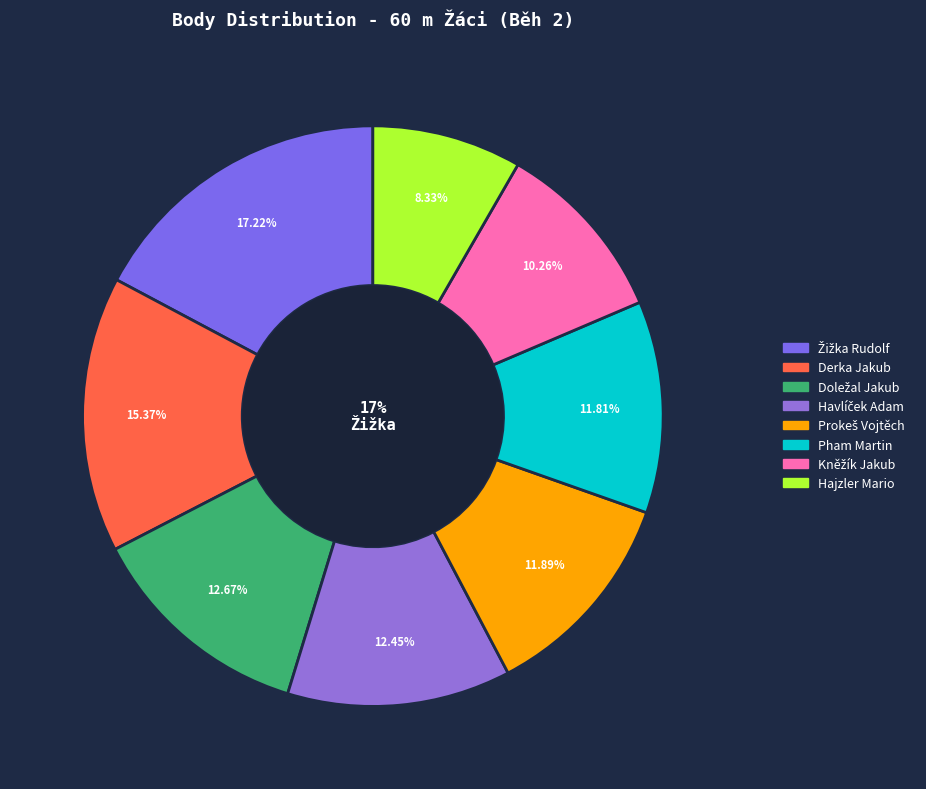

Is the sum of Kněžík Jakub and Havlíček Adam greater than half?

No